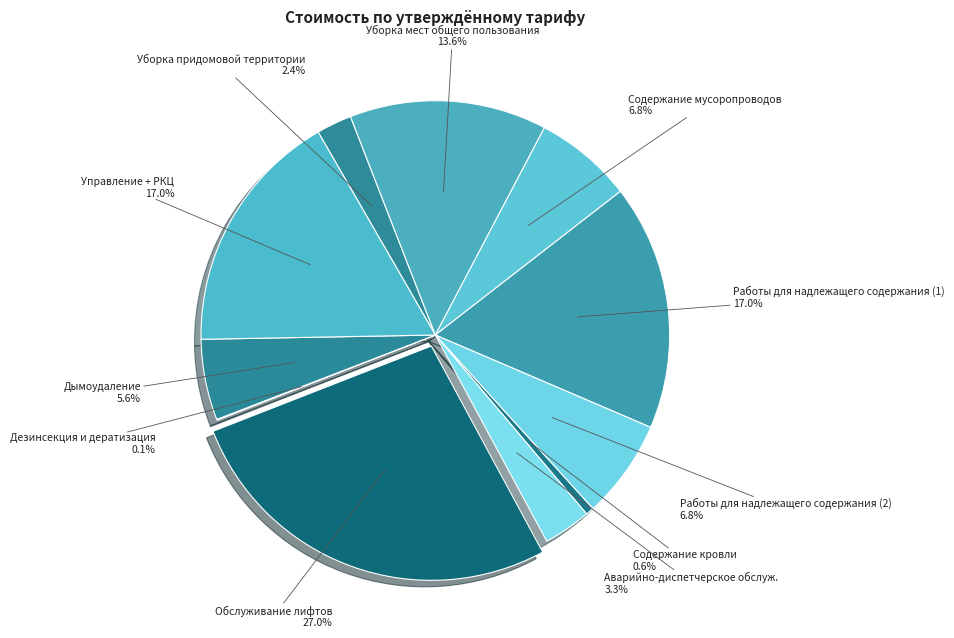

Which slice is the largest?

Обслуживание лифтов